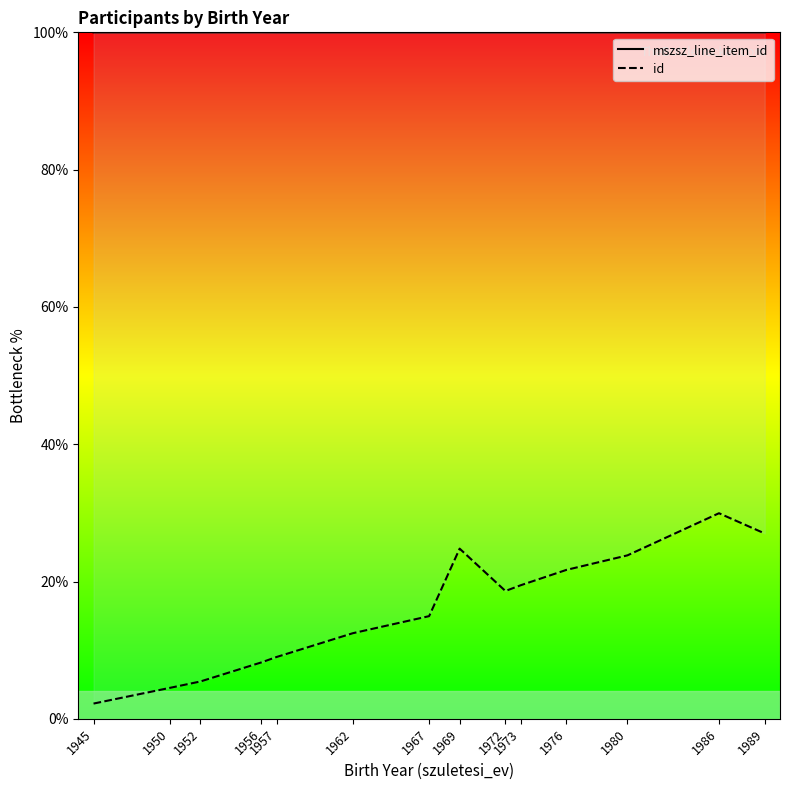

List the series in order of their peak value, highest first.

mszsz_line_item_id, id